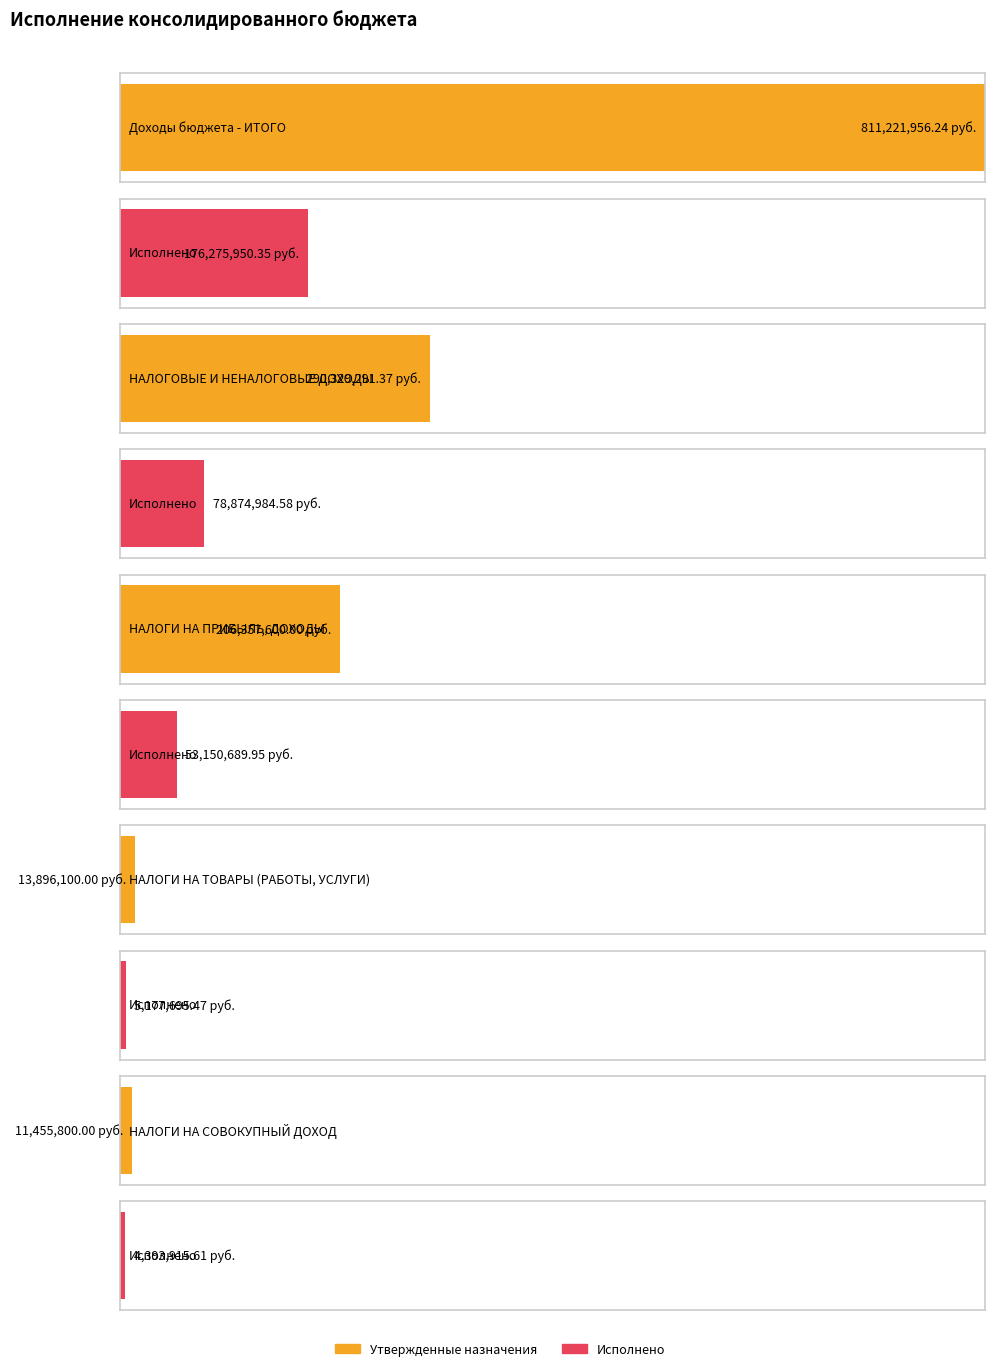

Which category has the highest value in the Утвержденные назначения series?

Доходы бюджета - ИТОГО